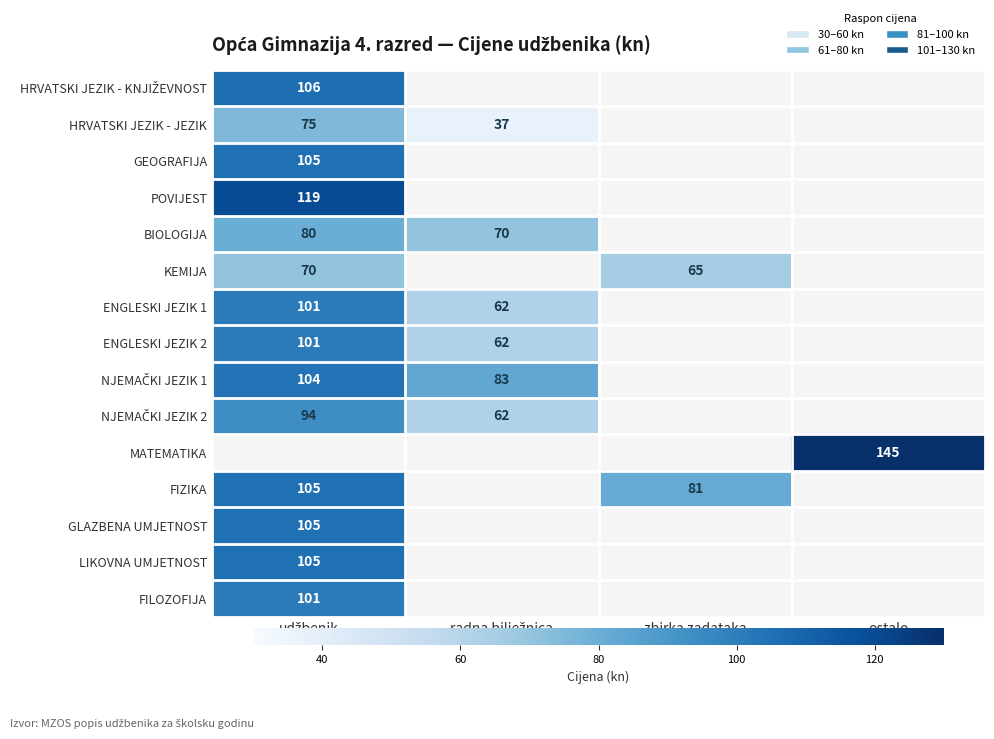

Is it true that KEMIJA equals 36.3 at zbirka zadataka?

False